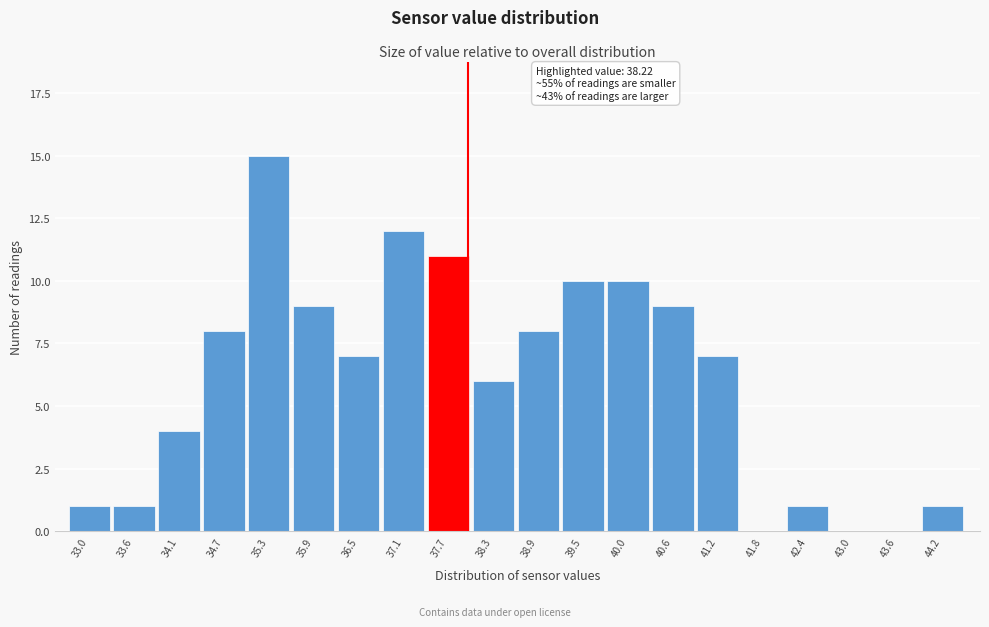

Reading left to right, list all the values displayed in this chart.

33.0=1	33.6=1	34.1=4	34.7=8	35.3=15	35.9=9	36.5=7	37.1=12	37.7=11	38.3=6	38.9=8	39.5=10	40.0=10	40.6=9	41.2=7	41.8=0	42.4=1	43.0=0	43.6=0	44.2=1